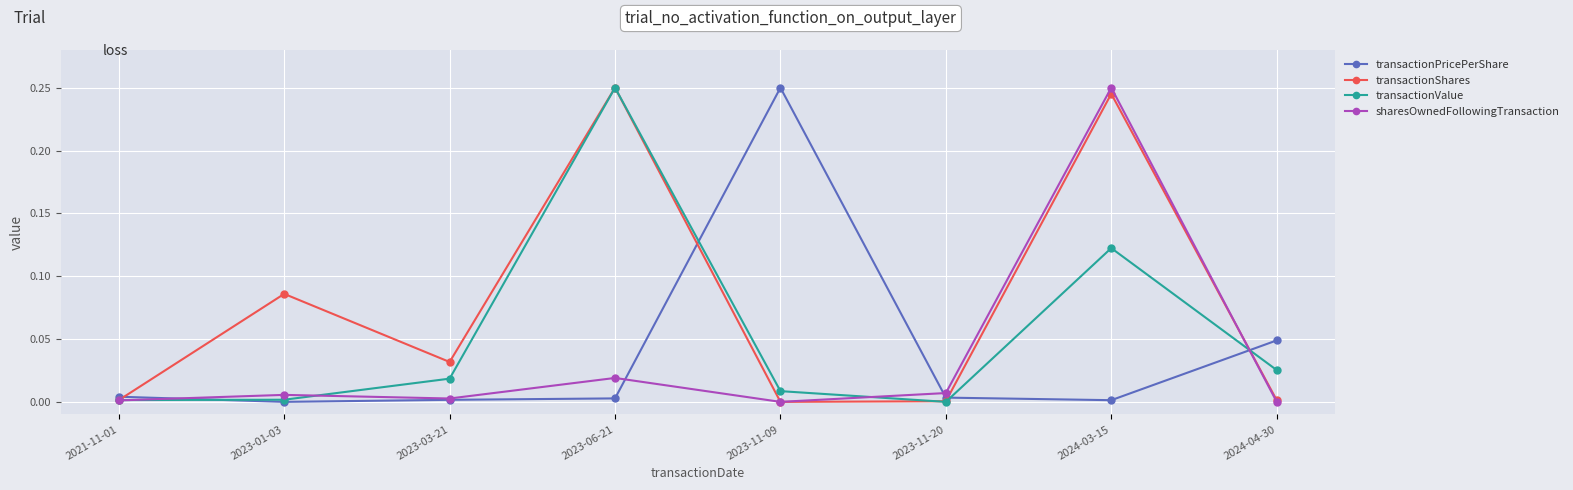

True or false: sharesOwnedFollowingTransaction has a value of 0.0 at 2023-11-20.

True